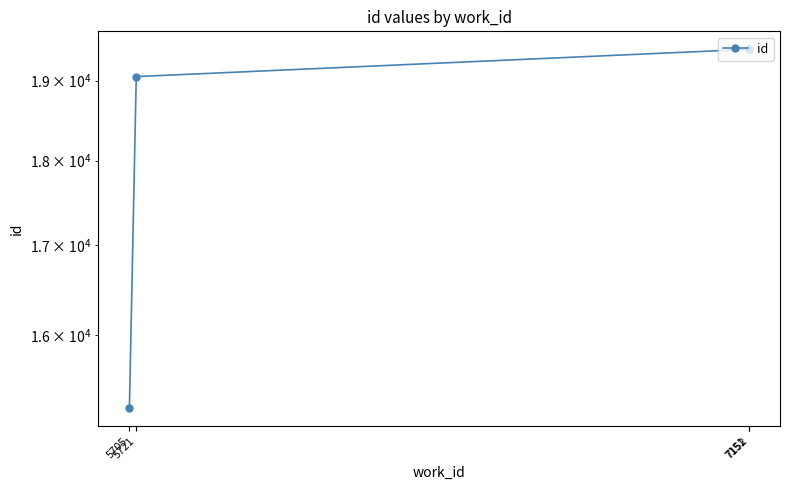

Rank the categories by value from lowest to highest.

5705, 5721, 7151, 7152